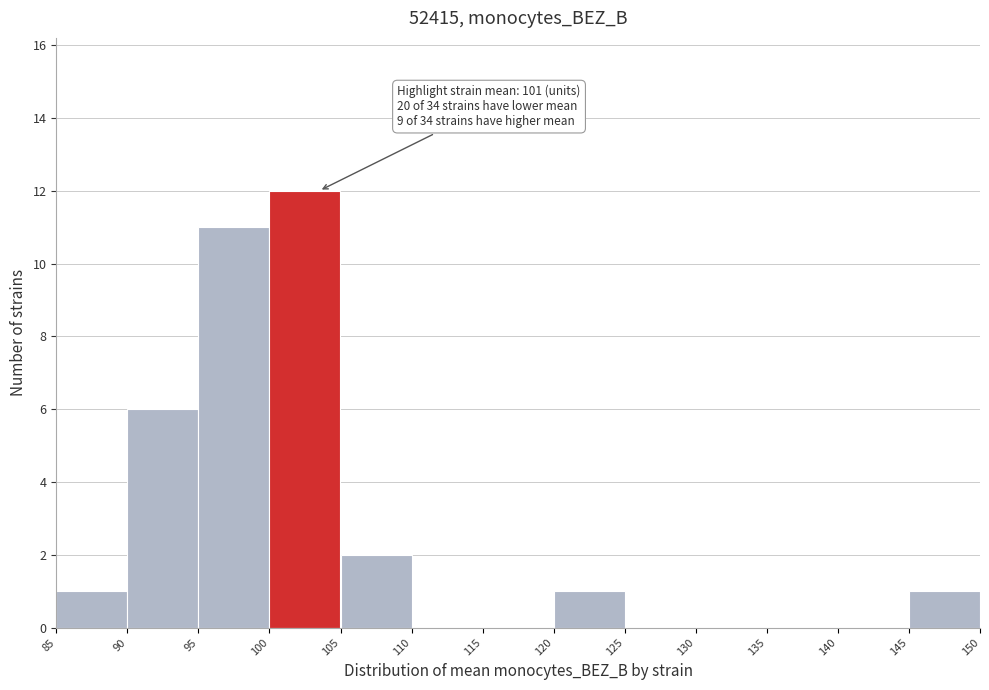

Which range on the x-axis has the tallest bar?

100 to 105